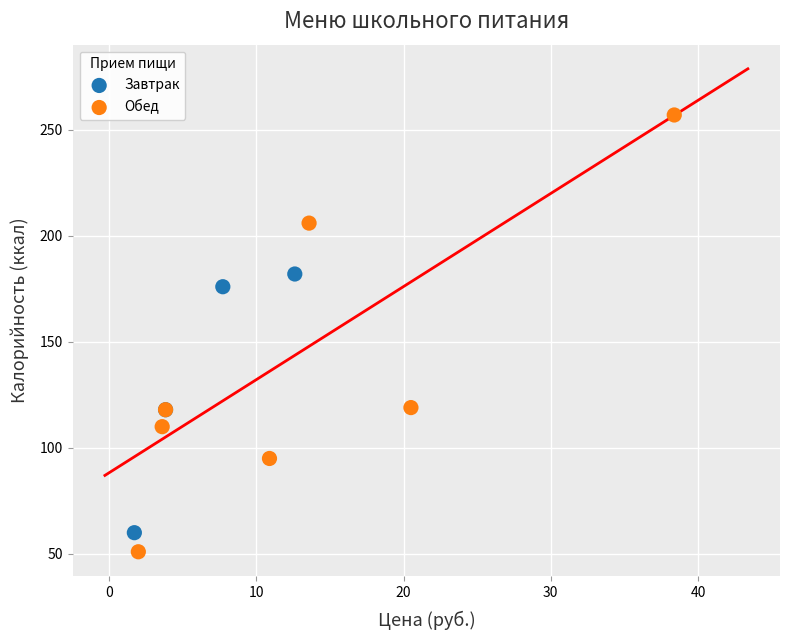

Which series reaches the minimum Y coordinate?

Обед